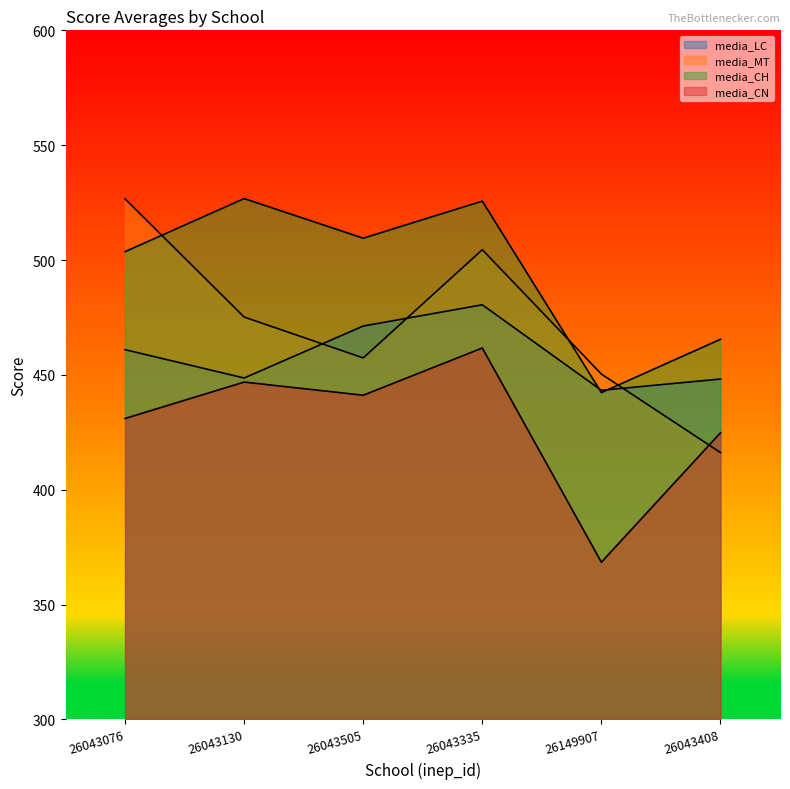

How many categories are shown in the chart?

6